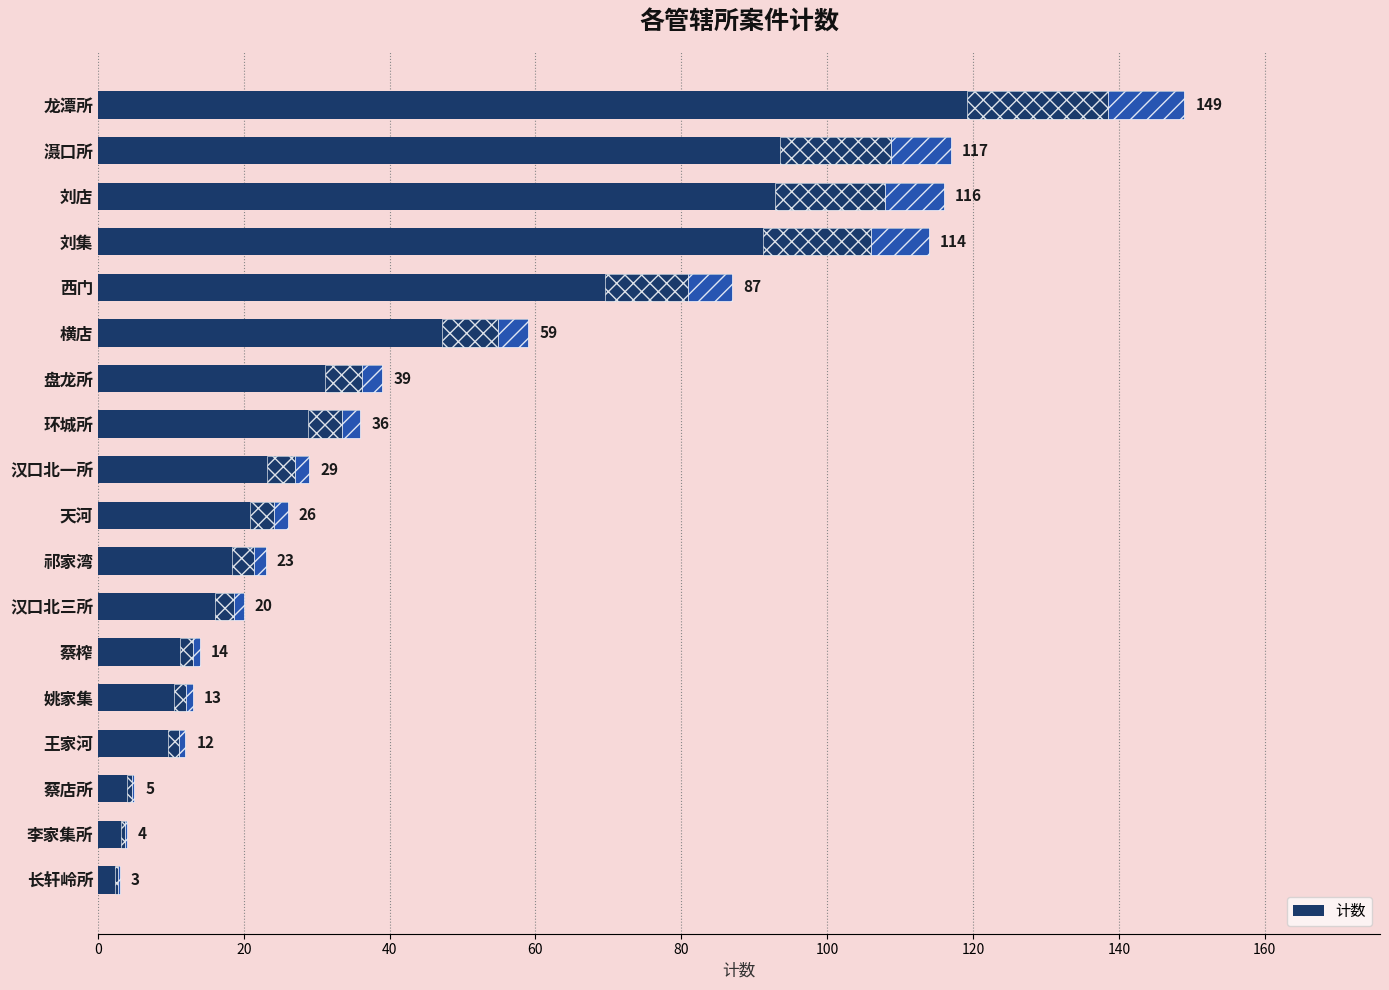

Reading top to bottom, what are all the values shown in this chart?

149	117	116	114	87	59	39	36	29	26	23	20	14	13	12	5	4	3